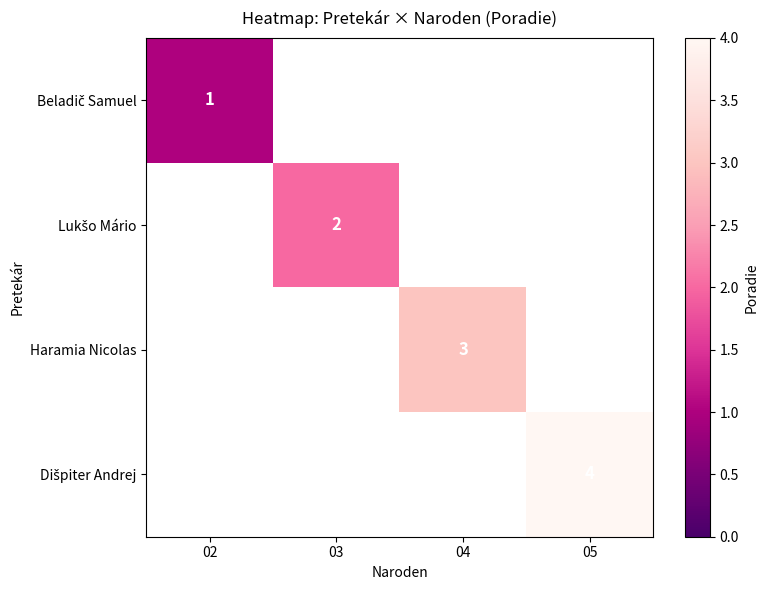

Rank the series by their maximum value, from lowest to highest.

Beladič Samuel, Lukšo Mário, Haramia Nicolas, Dišpiter Andrej